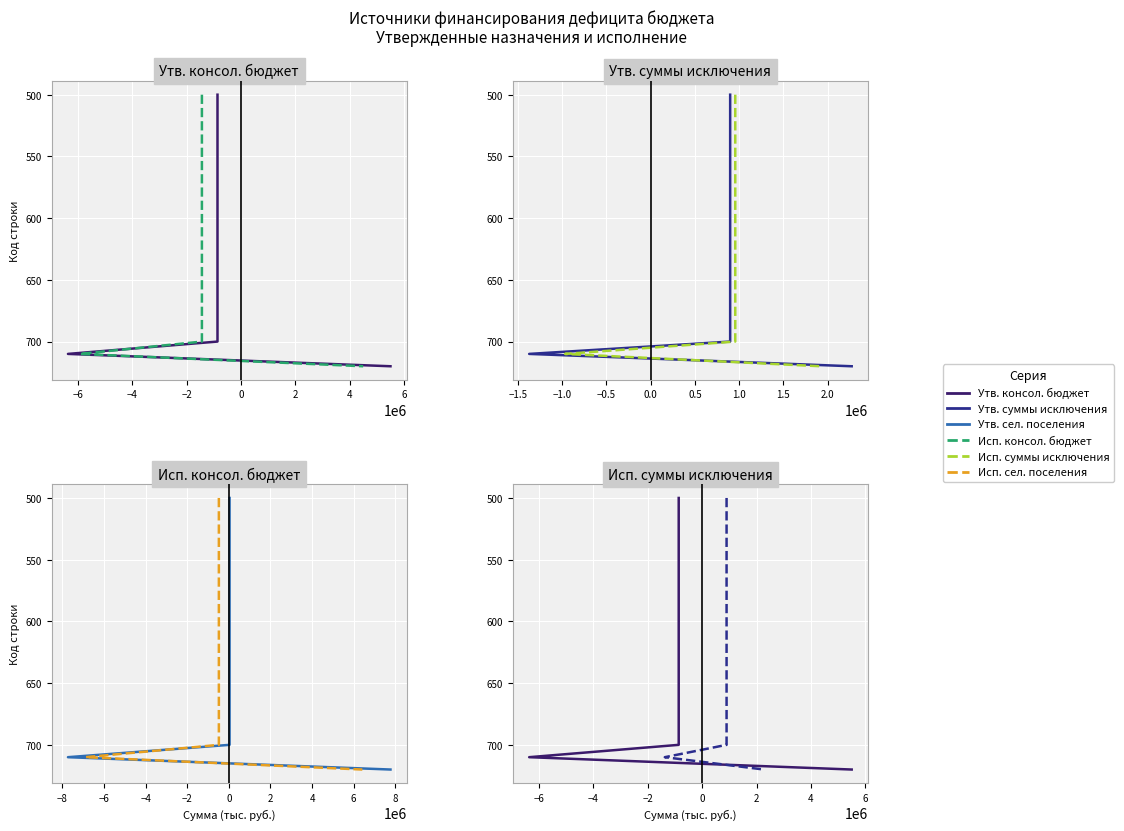

What are all the series names shown in the legend?

Утв. консол., Исп. консол., Утв. исключения, Исп. исключения, Утв. сел. посел., Исп. сел. посел.